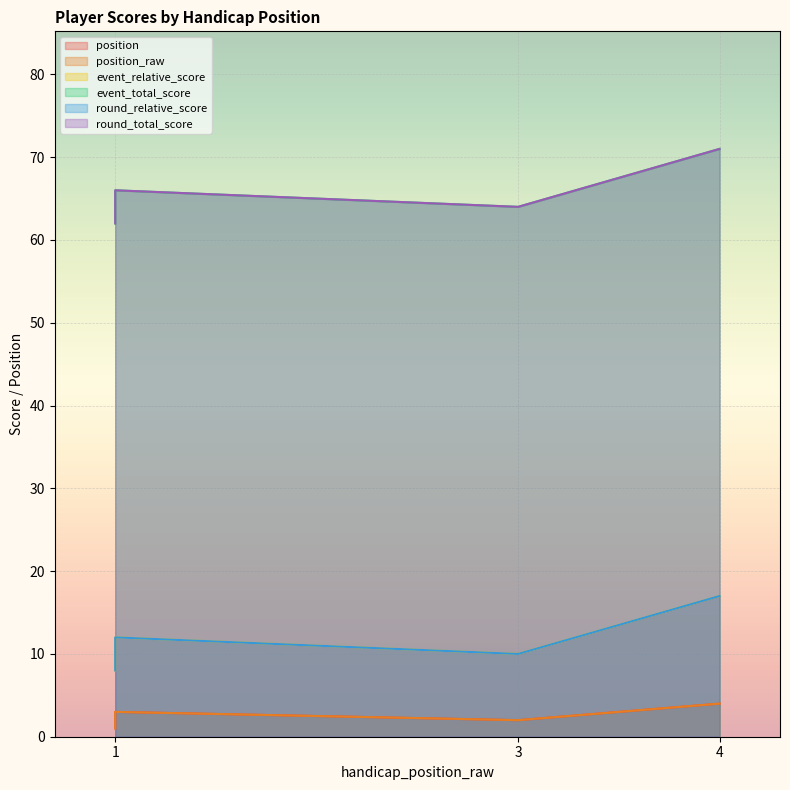

Where does the round_relative_score series first go above 12?

4